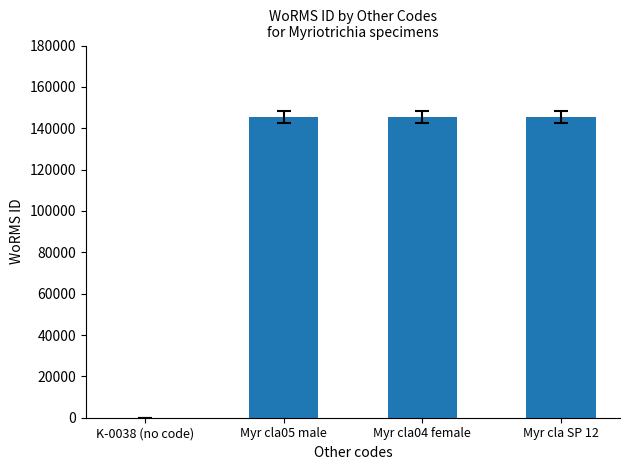

What is the sum of the values at Myr cla04 female and K-0038 (no code)?

145331